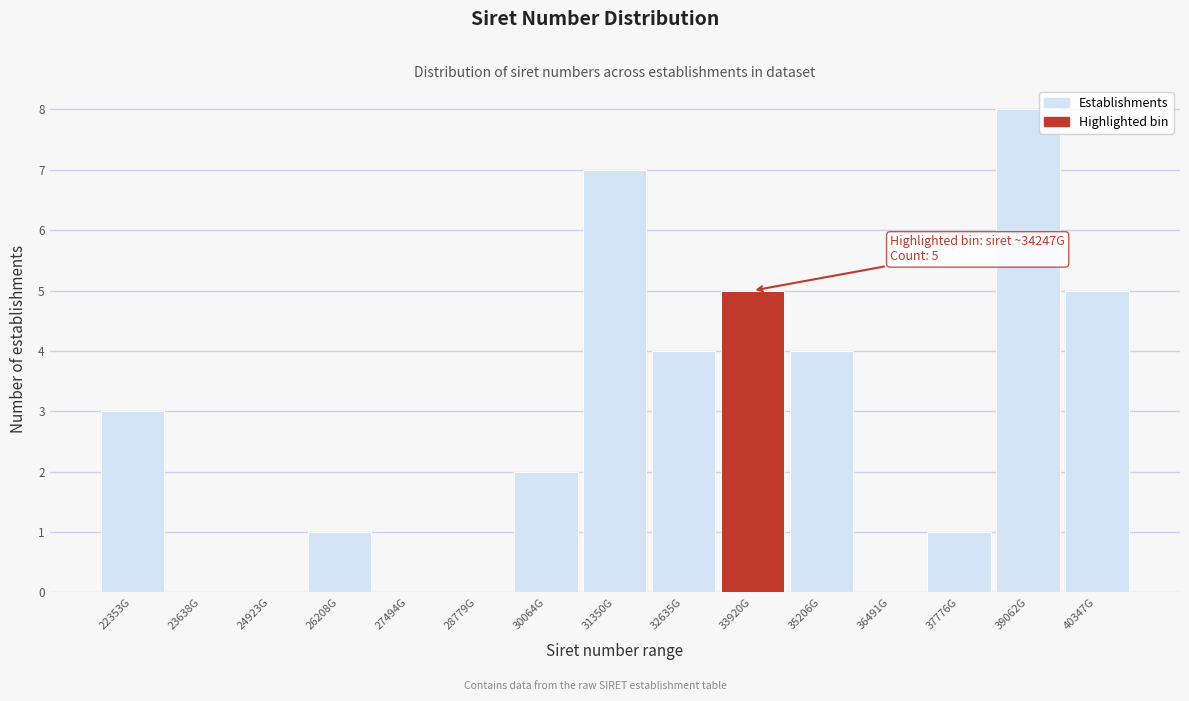

Reading left to right, what are all the values shown in this chart?

22353G=3	23638G=0	24923G=0	26208G=1	27494G=0	28779G=0	30064G=2	31350G=7	32635G=4	33920G=5	35206G=4	36491G=0	37776G=1	39062G=8	40347G=5